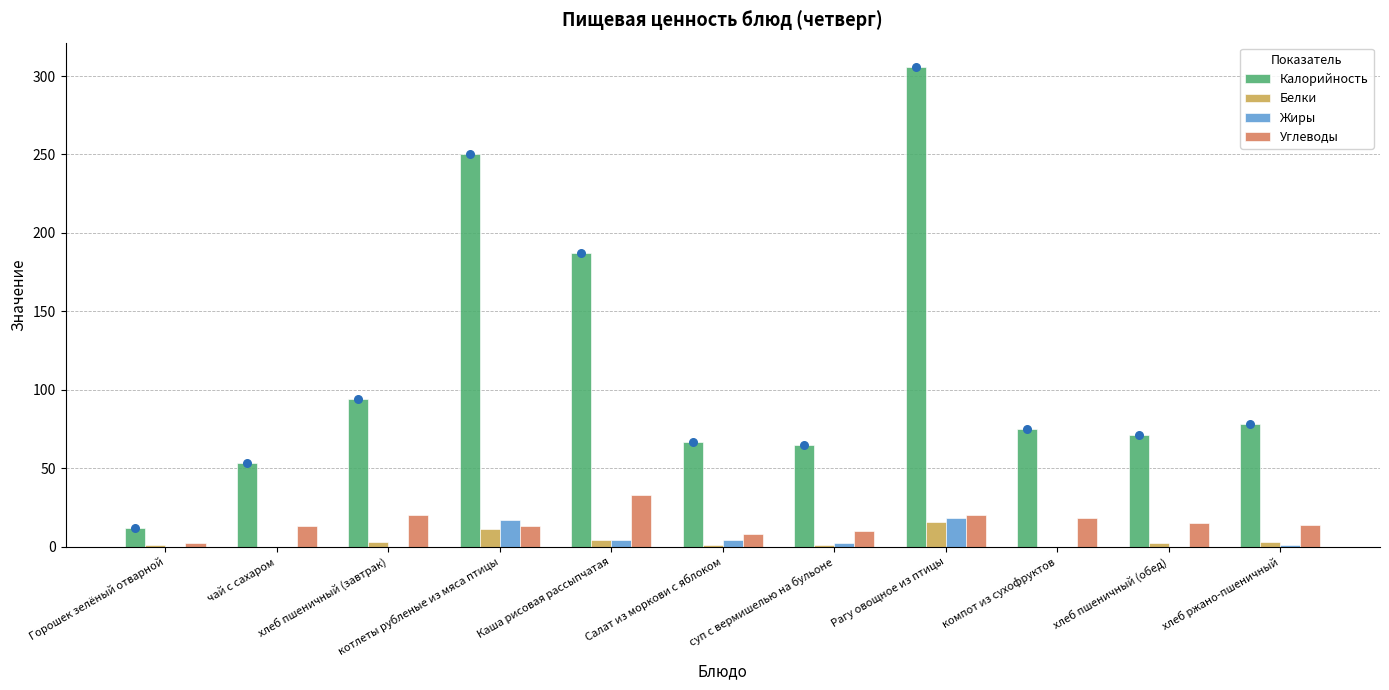

What are all the series names shown in the legend?

Калорийность, Белки, Жиры, Углеводы